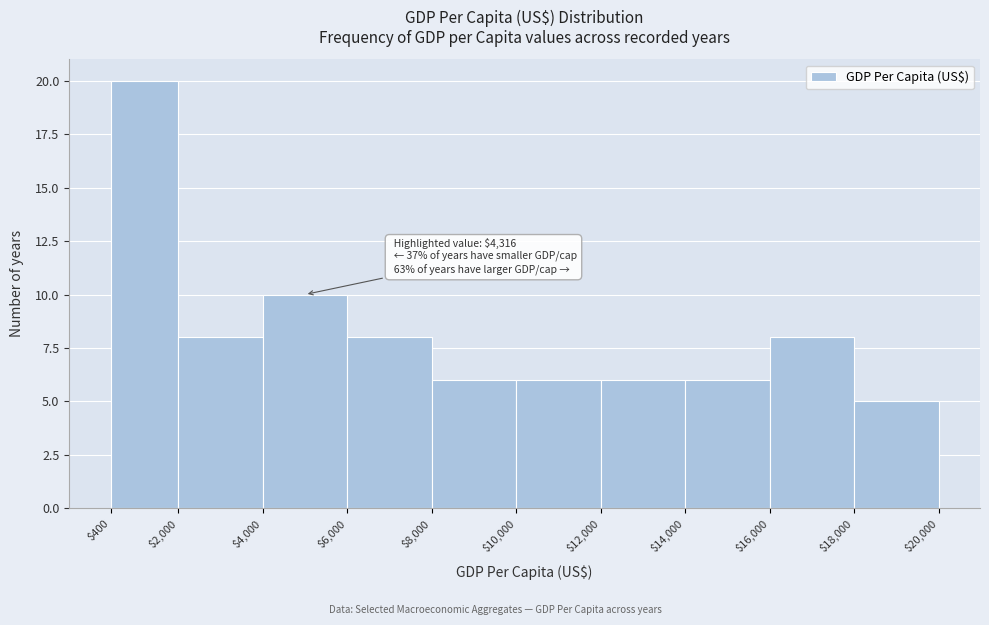

Over which range of the x-axis is the bar tallest?

$400 to $2,000